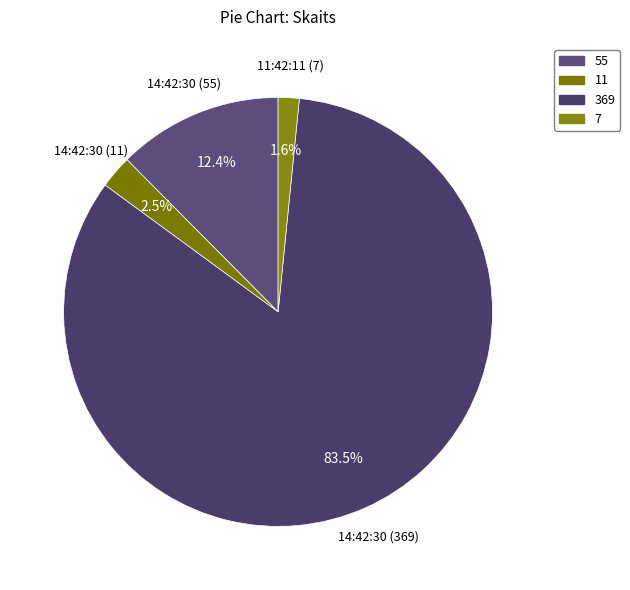

Is there any slice that represents more than half of the pie?

Yes